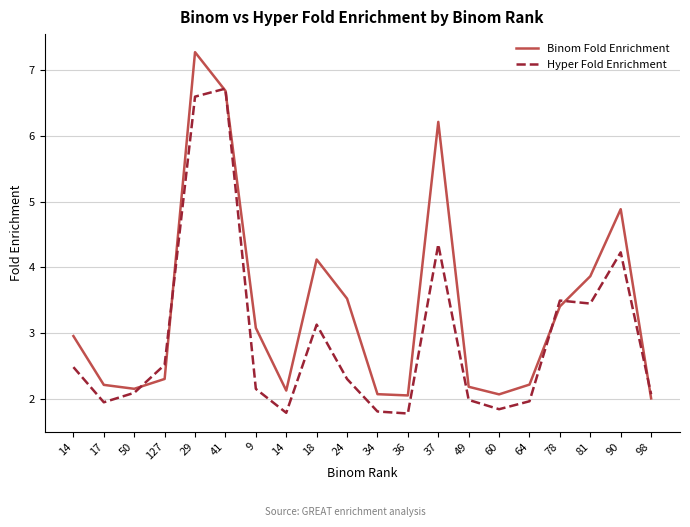

How many lines are shown in the chart?

2